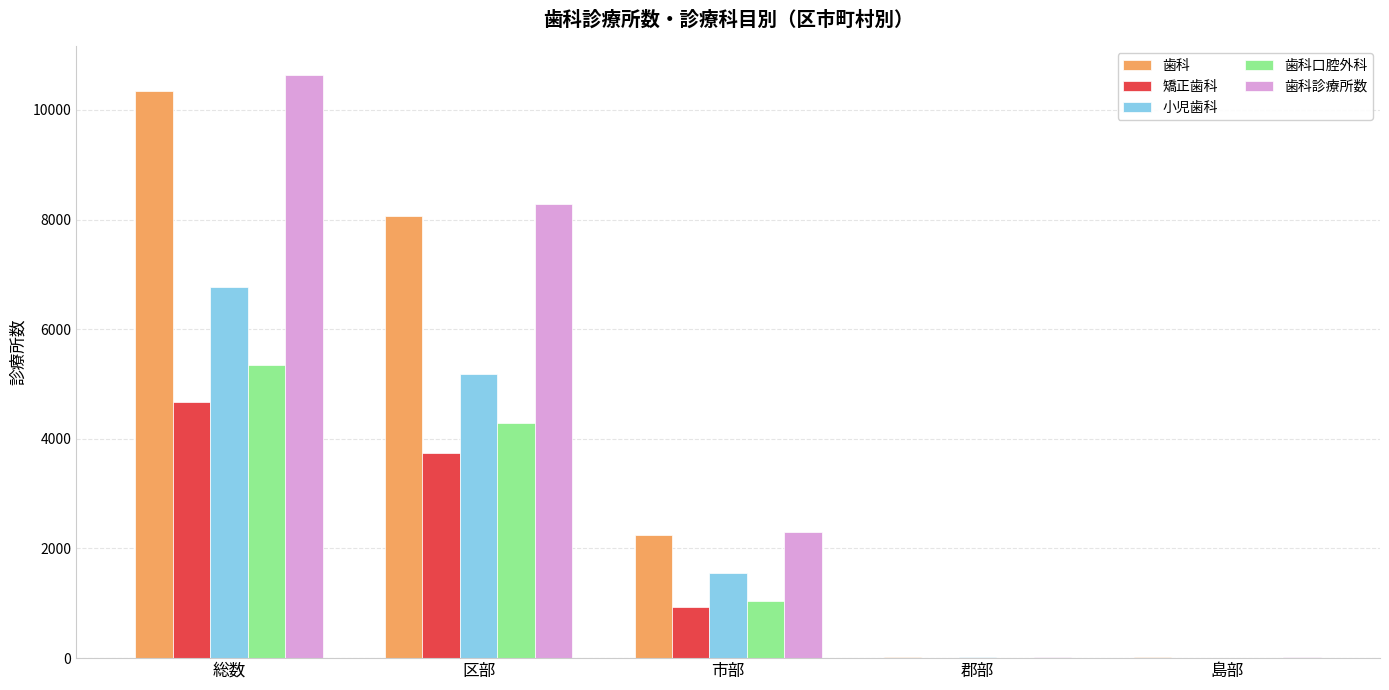

What is the average value of the 歯科 series?

4137